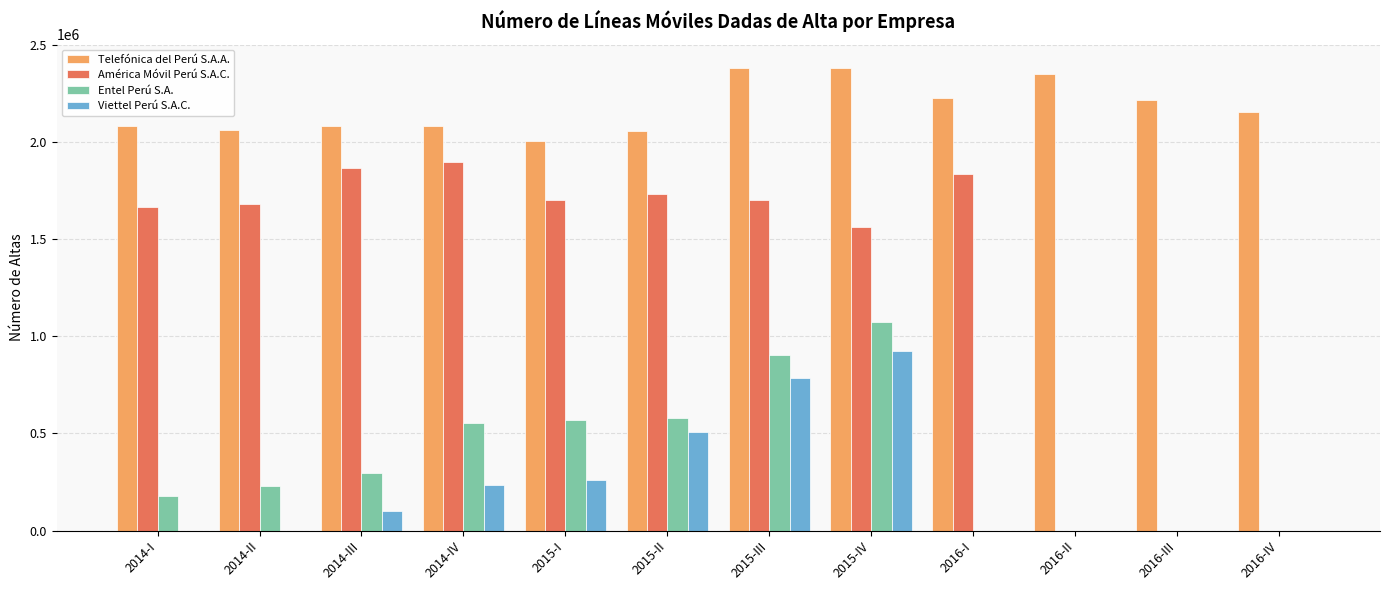

What is the maximum value for Telefónica del Perú S.A.A.?

2382686